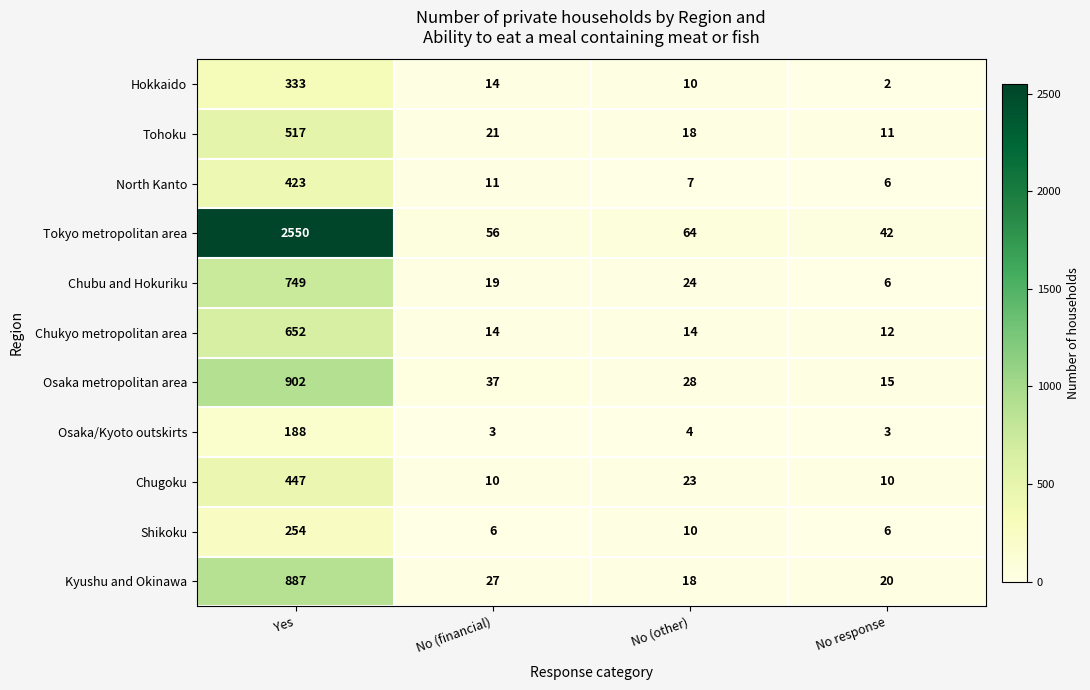

What is the difference between the Tokyo metropolitan area values at Yes and No (financial)?

2494